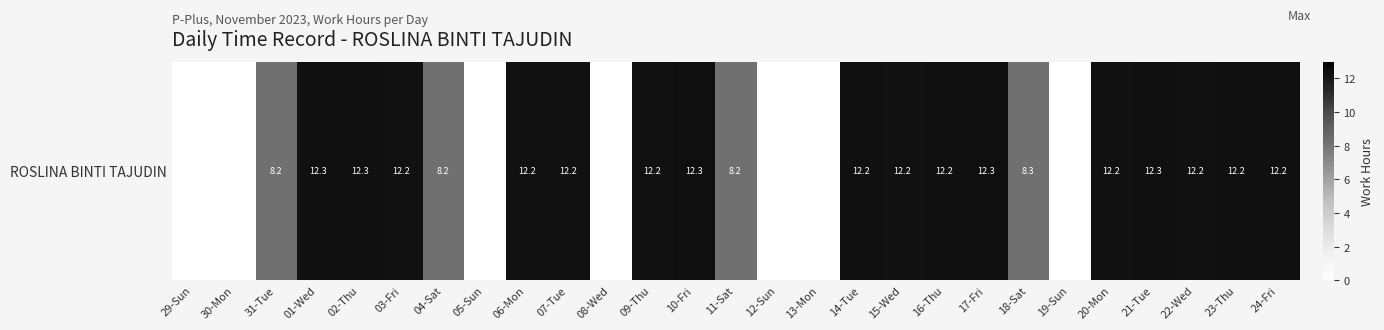

Rank the categories by value from lowest to highest.

29-Sun, 30-Mon, 05-Sun, 08-Wed, 12-Sun, 13-Mon, 19-Sun, 31-Tue, 04-Sat, 11-Sat, 18-Sat, 09-Thu, 20-Mon, 22-Wed, 06-Mon, 15-Wed, 03-Fri, 07-Tue, 16-Thu, 23-Thu, 24-Fri, 14-Tue, 01-Wed, 02-Thu, 21-Tue, 10-Fri, 17-Fri